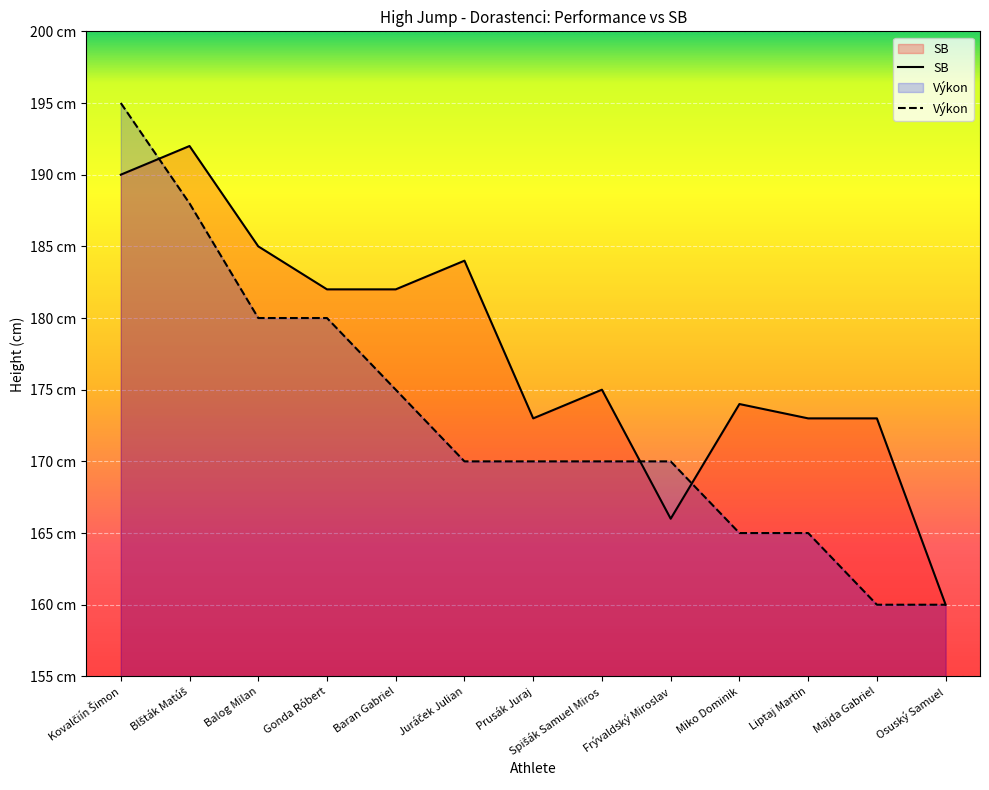

What is the average value of the SB series?

178